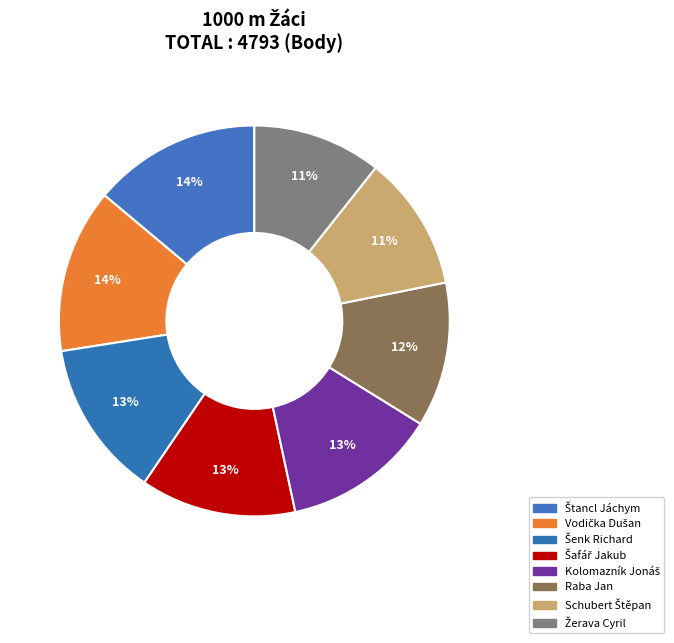

Count the number of slices in the pie.

8